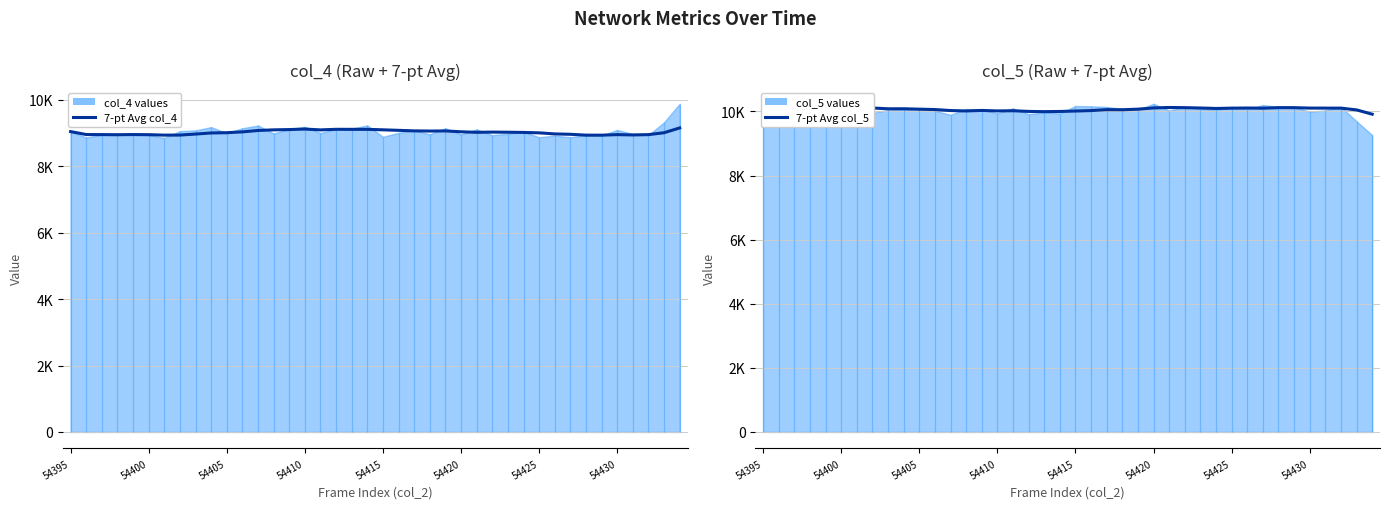

How many lines are shown in the chart?

2